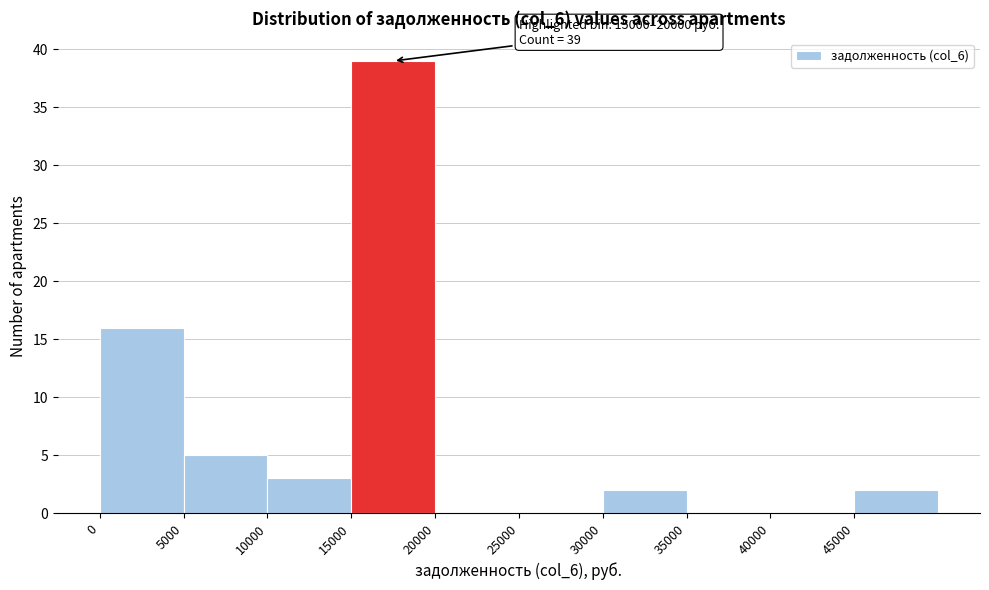

Which range on the x-axis has the tallest bar?

15000 to 20000